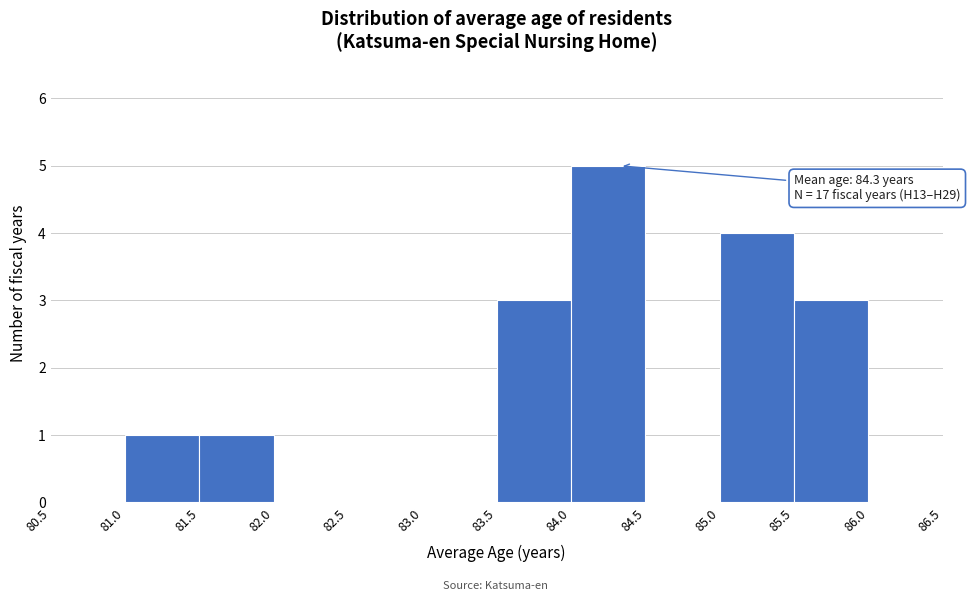

Which range on the x-axis has the tallest bar?

84.0 to 84.5